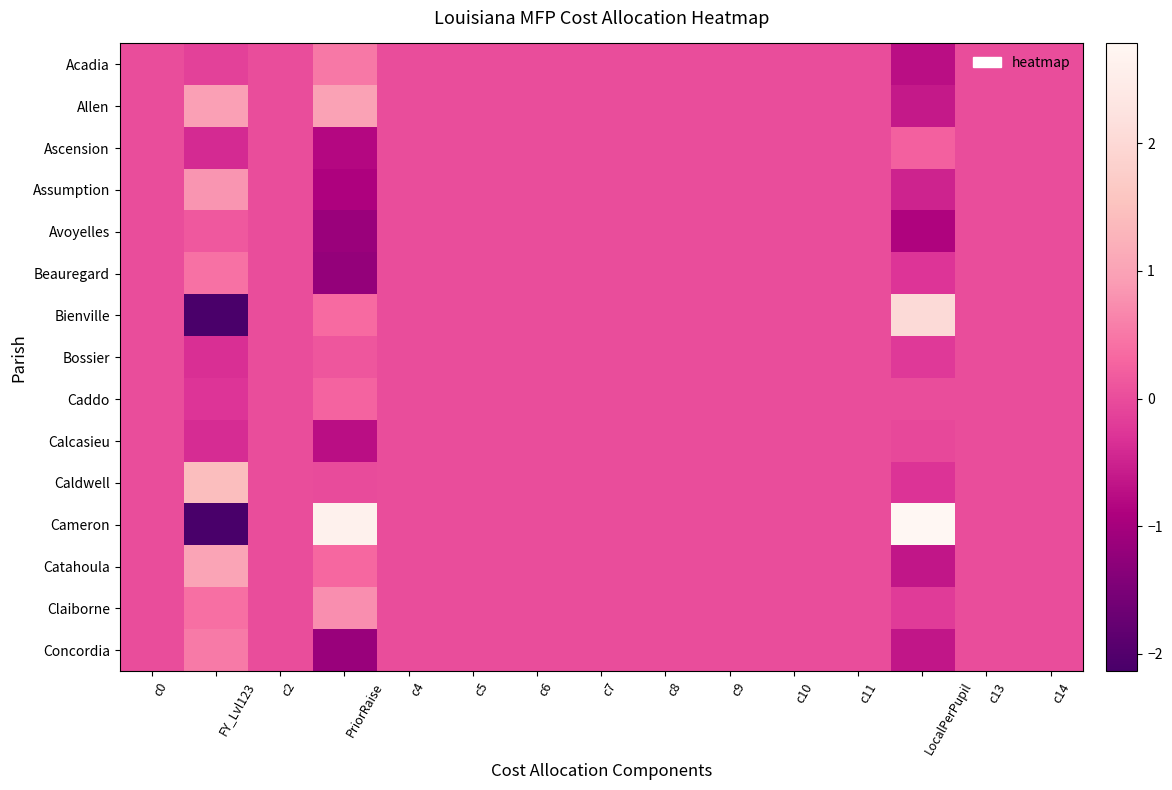

At which category is the sum across all series the highest?

c0